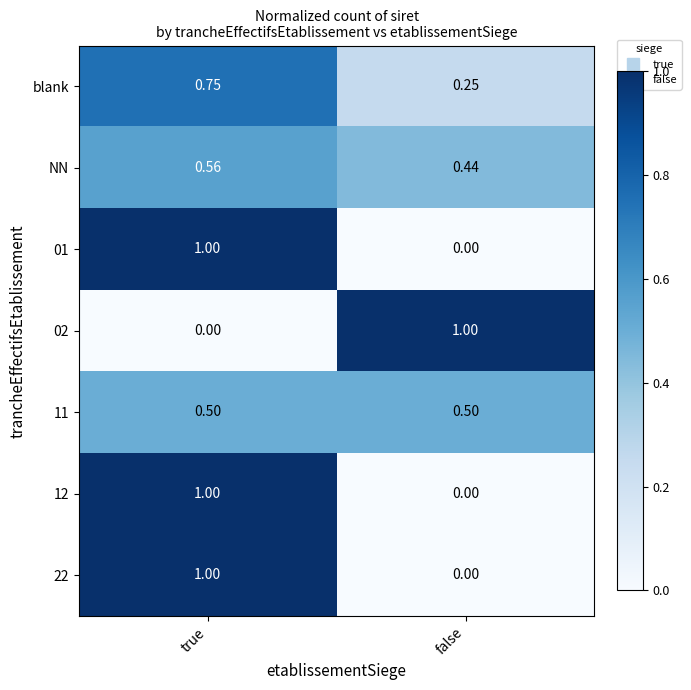

At which label does NN reach its minimum?

false